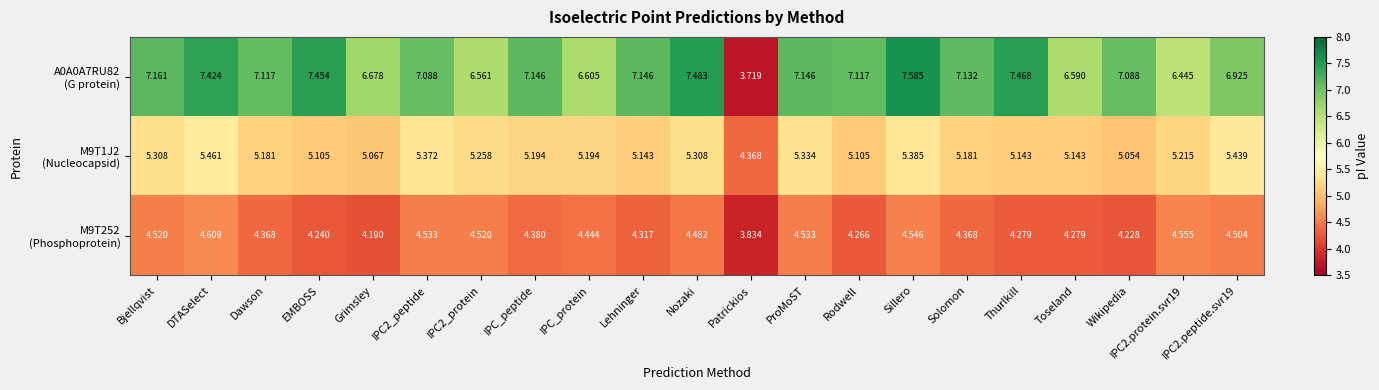

Which label corresponds to the smallest value in the chart?

Patrickios